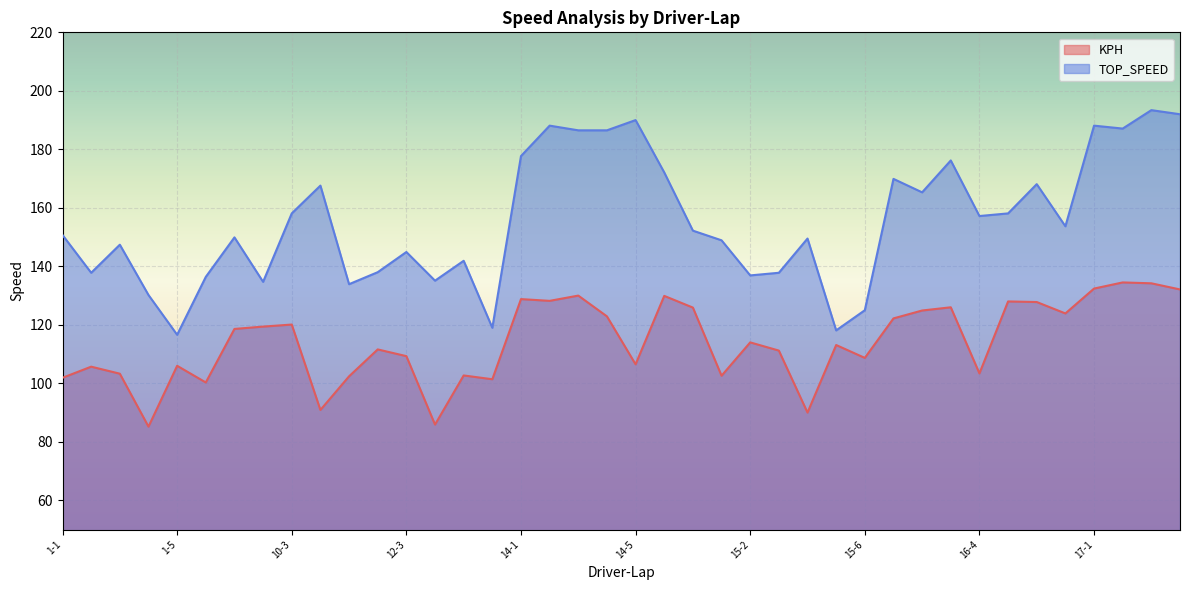

True or false: KPH and TOP_SPEED cross at least once.

False